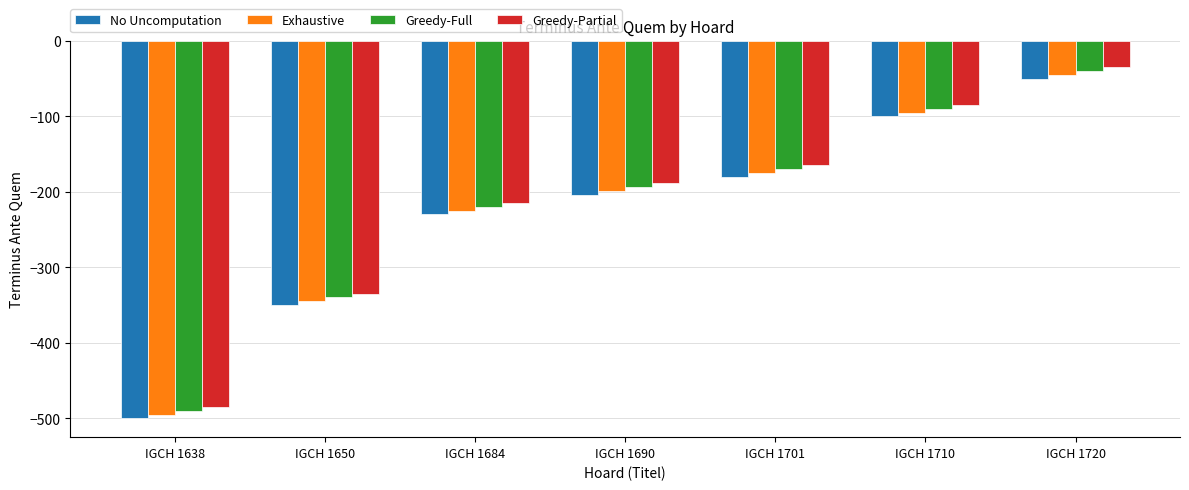

What are all the series names shown in the legend?

No Uncomputation, Exhaustive, Greedy-Full, Greedy-Partial